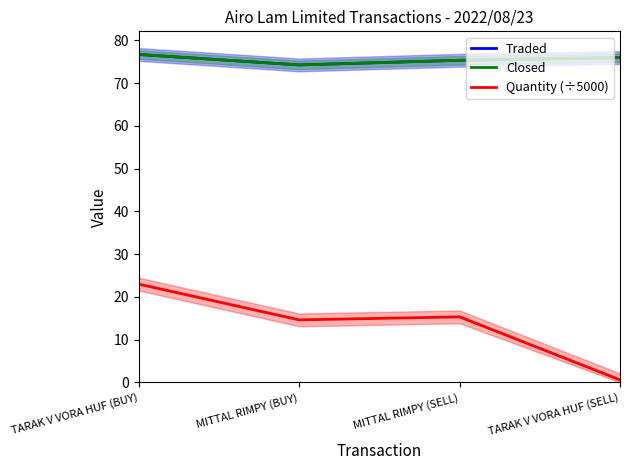

What position from the right is TARAK V VORA HUF (BUY)?

4